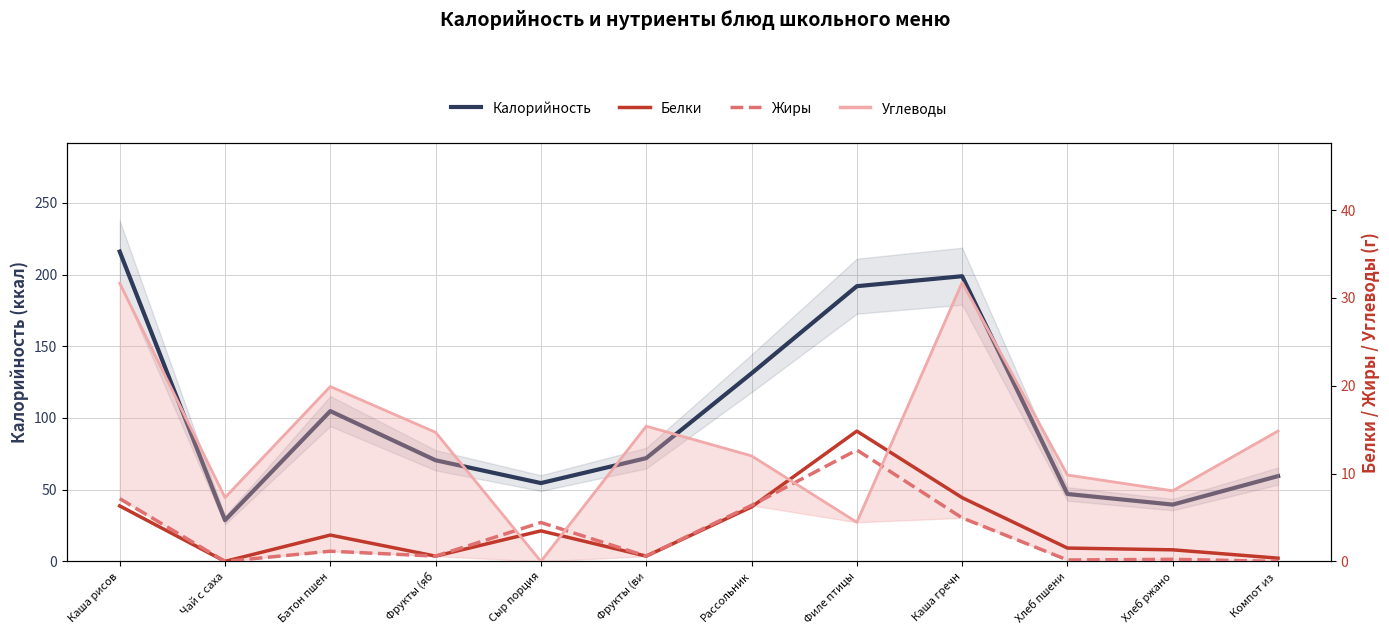

Which series changed the most between Сыр порция and Каша гречн?

Калорийность